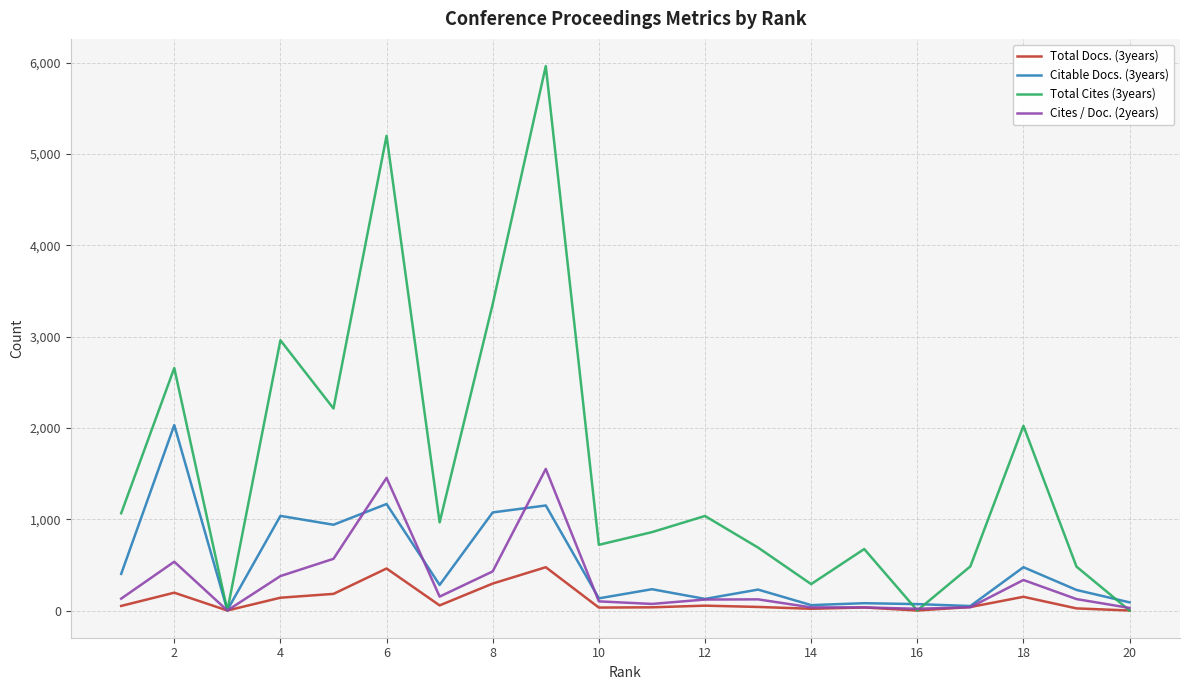

Which series has the largest range (max minus min)?

Total Cites (3years)